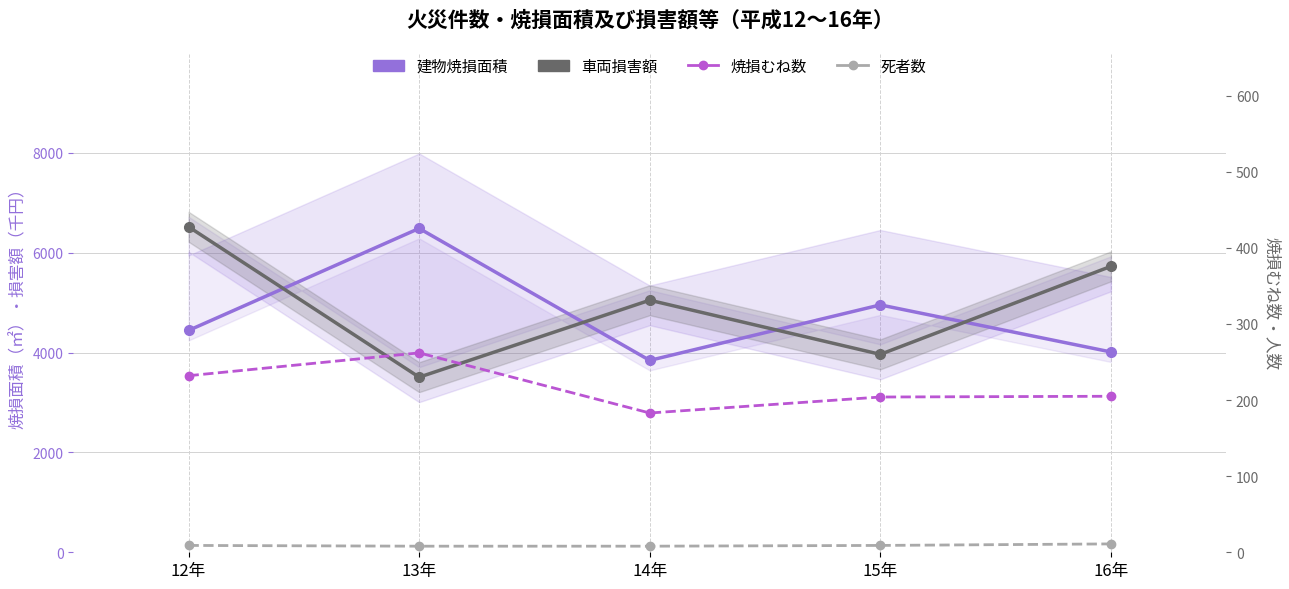

Which series changed the most between 15年 and 16年?

車両損害額